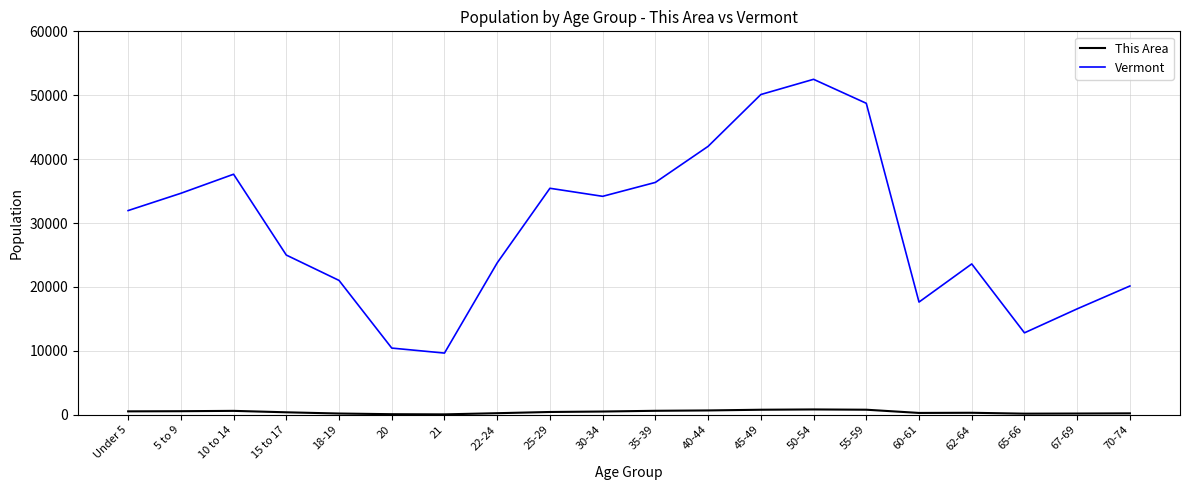

What is the greatest value displayed?

52493